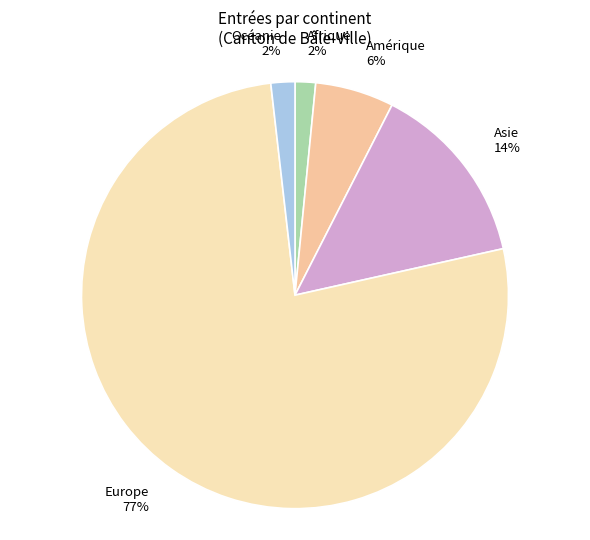

How many slices are in this pie chart?

5